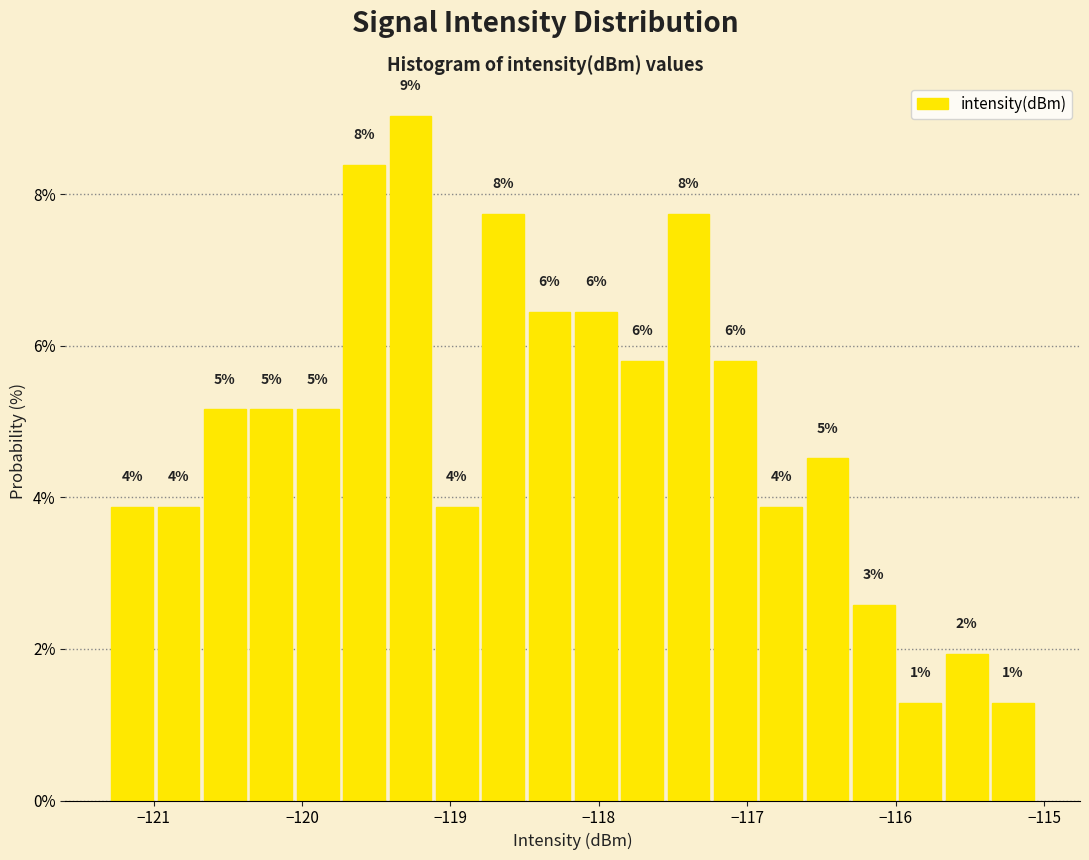

Read against the x-axis, roughly where is the centre of the tallest bar?

-119.3